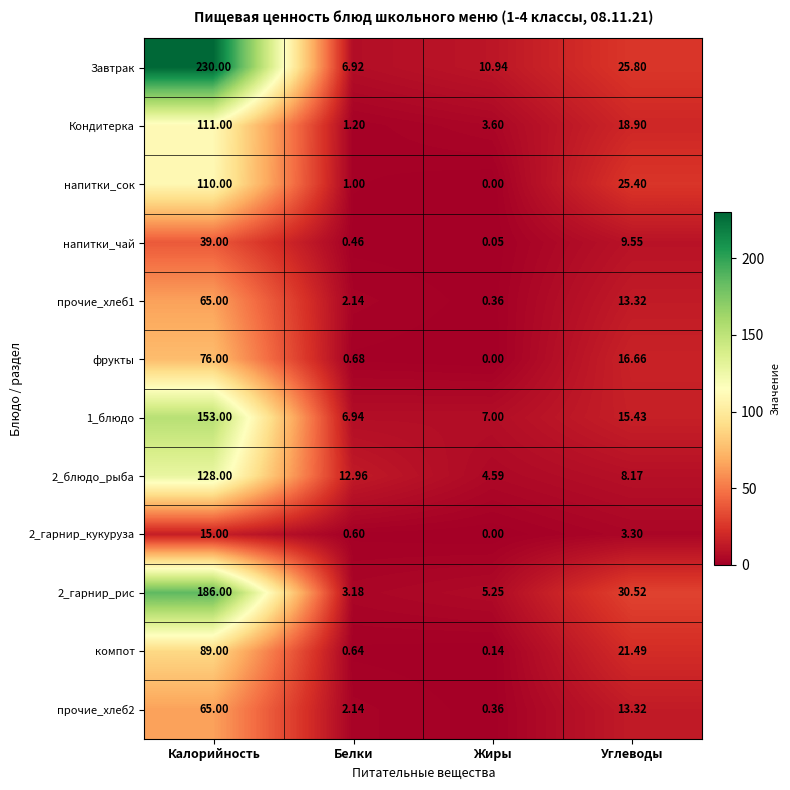

Between Калорийность and Белки, which series saw the biggest shift?

Завтрак